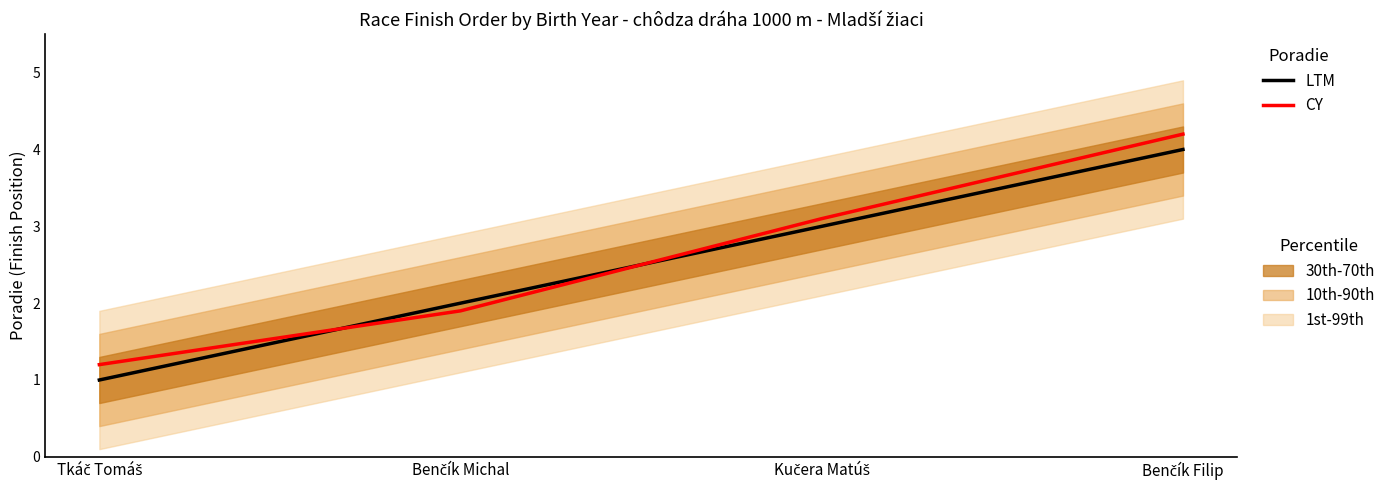

What is the difference between the LTM values at Benčík Filip and Kučera Matúš?

1.0